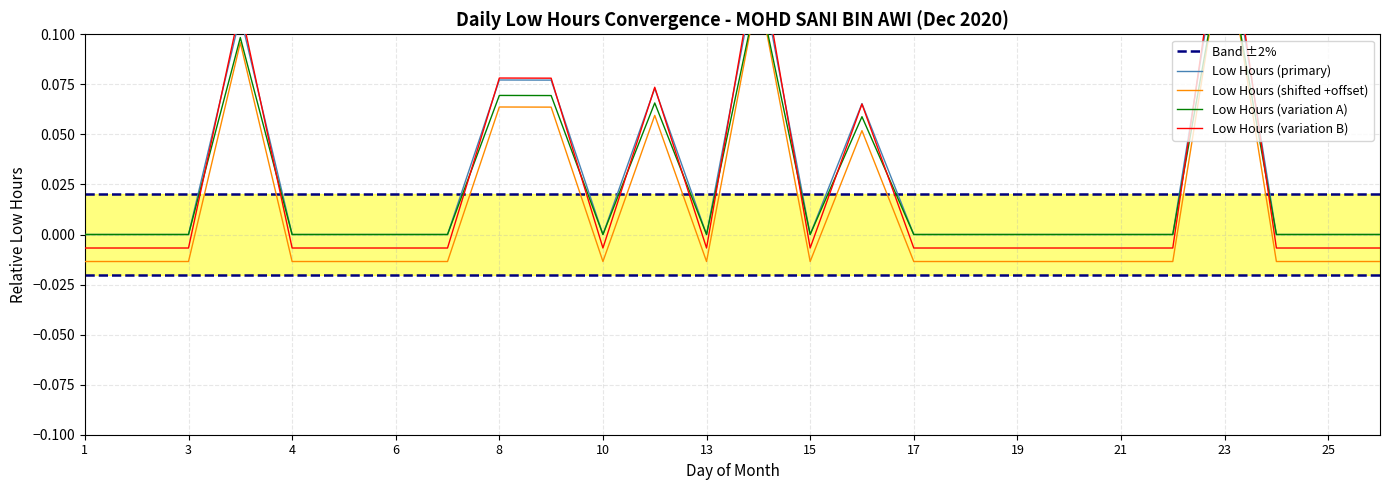

Between 10 and 1, which is larger?

10